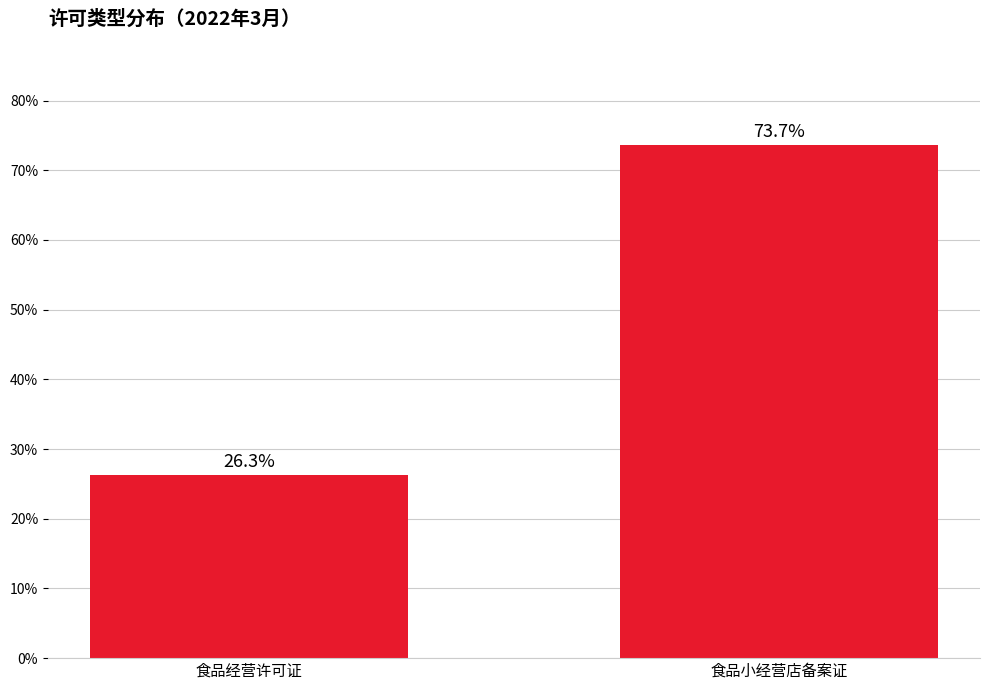

Between 食品经营许可证 and 食品小经营店备案证, which is larger?

食品小经营店备案证